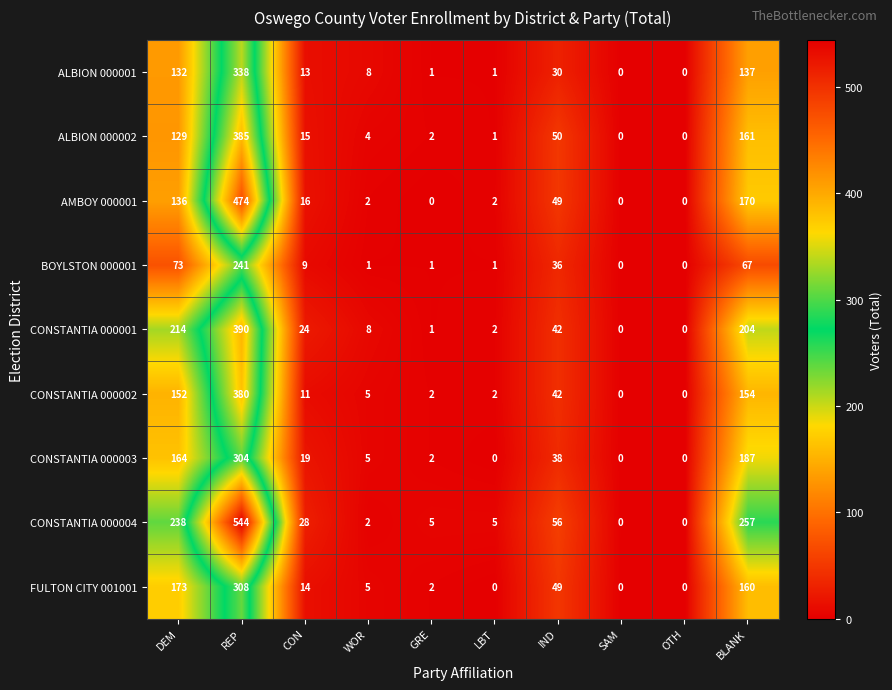

The value of FULTON CITY 001001 at BLANK is 160. True or false?

True